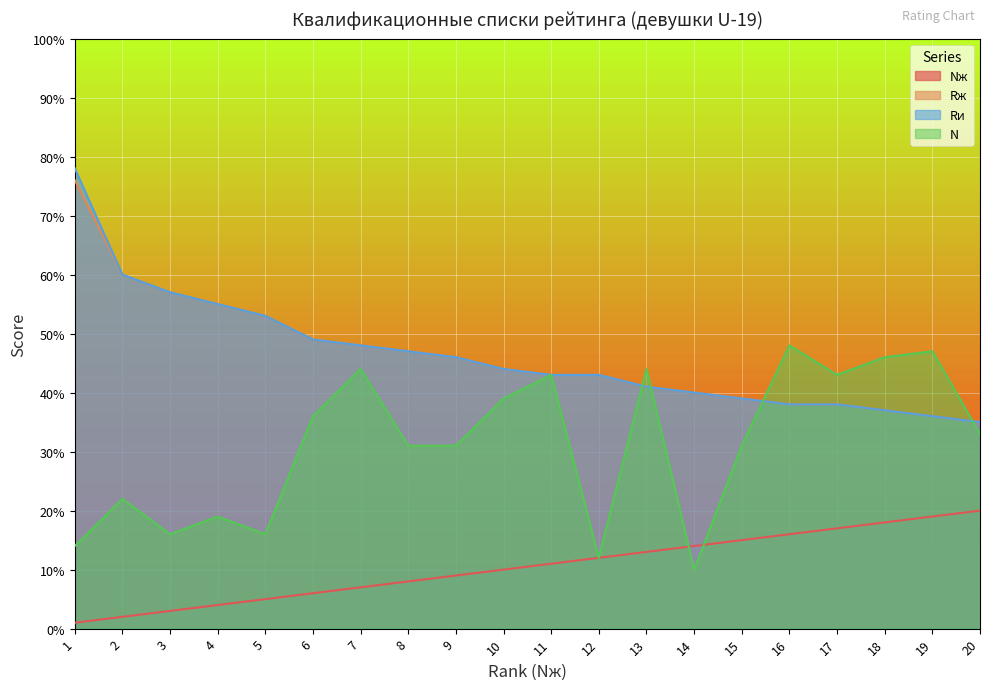

What is the difference between the N values at 14 and 20?

23